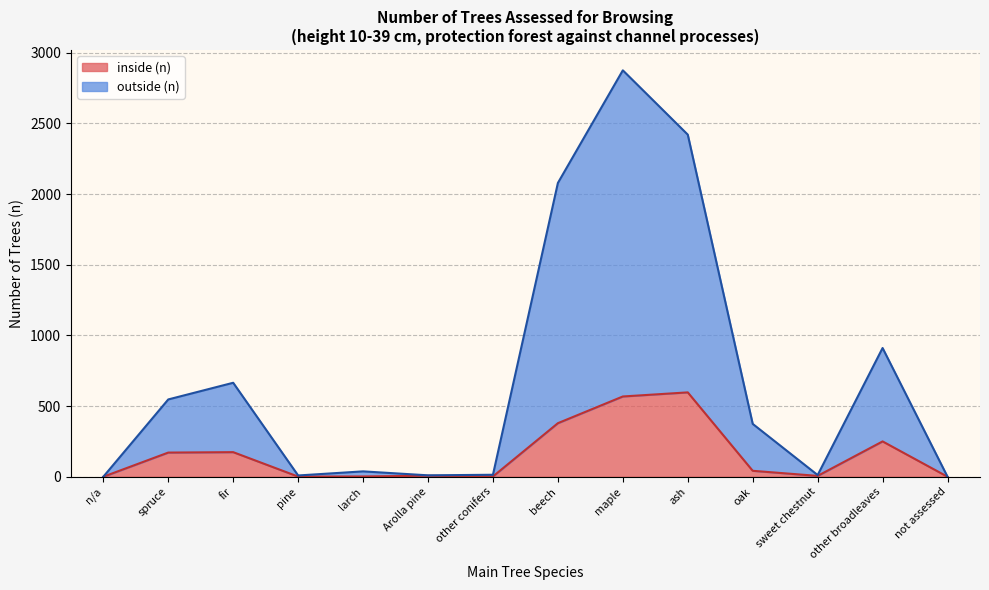

At which category does inside (n) reach its first local peak?

fir